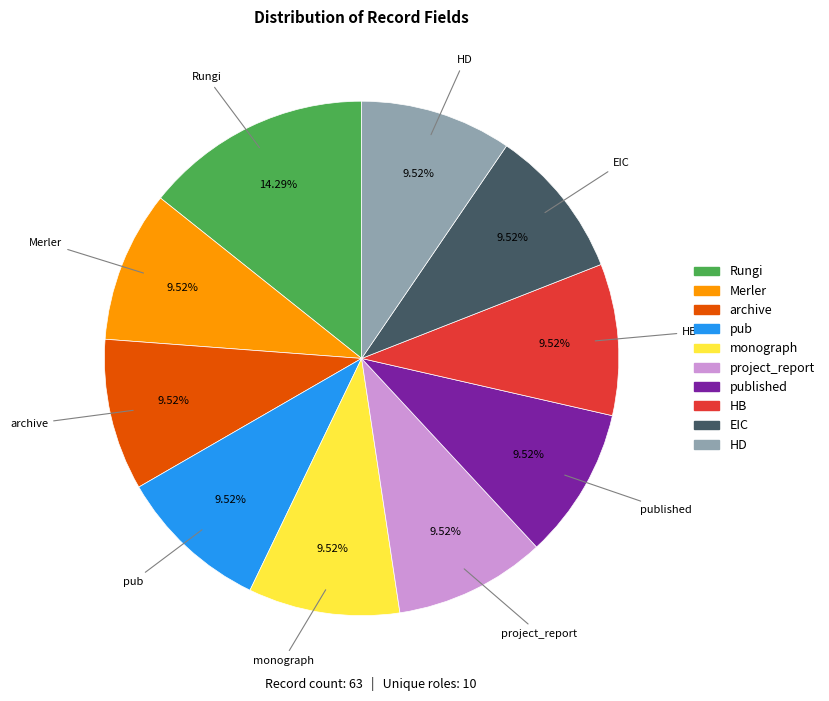

Is there any slice that represents more than half of the pie?

No